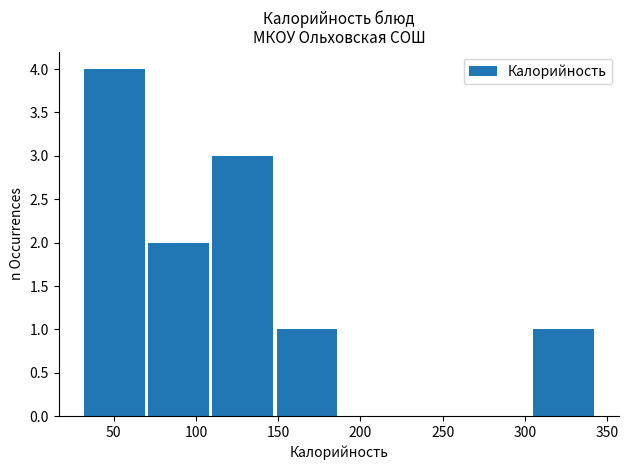

Over which range of the x-axis is the bar tallest?

31 to 70